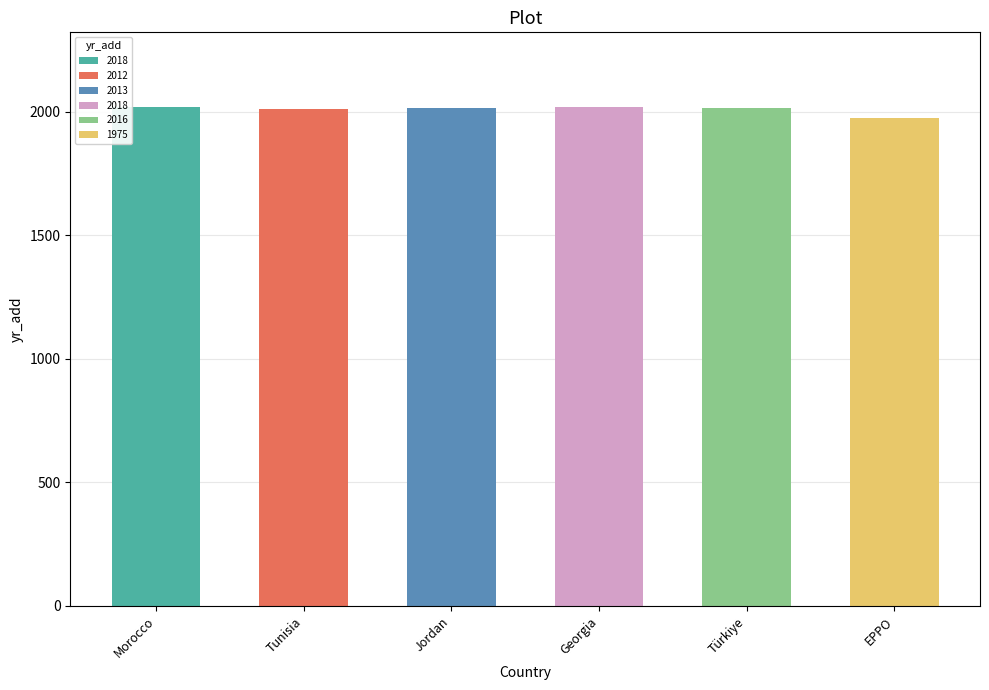

What is the sum of all values?

12052